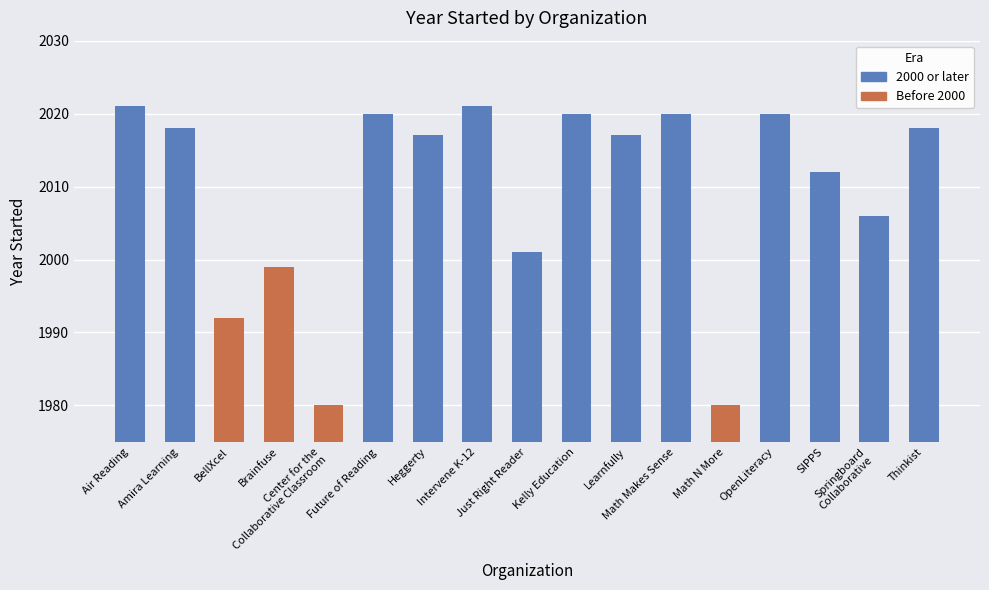

Where is the data nearest to the value 2000?

Brainfuse